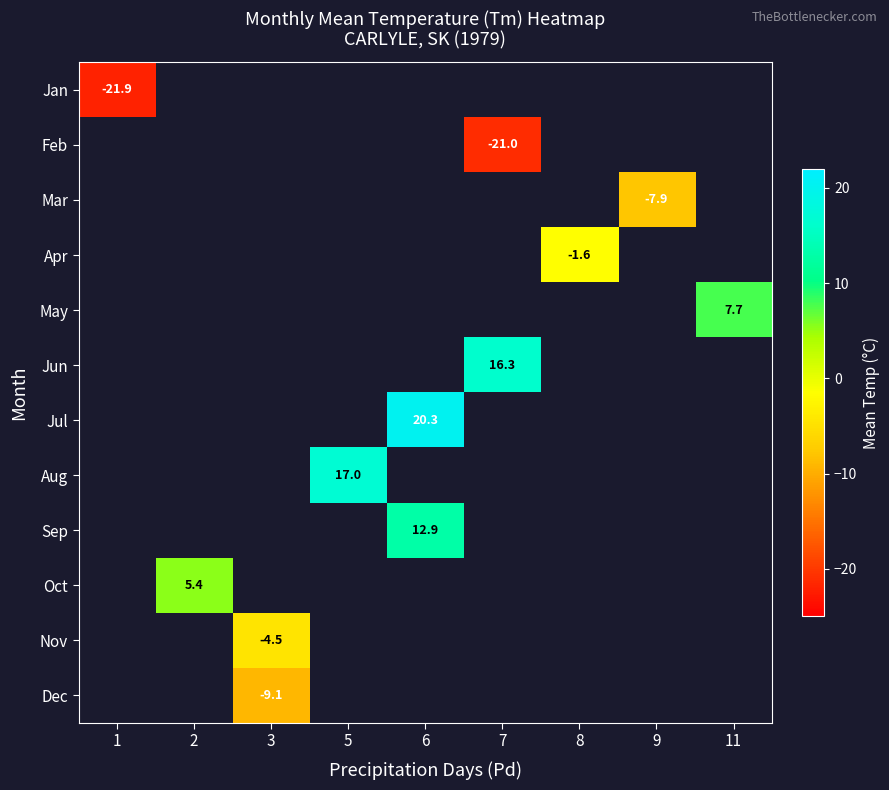

What is the maximum value shown in the chart?

20.3